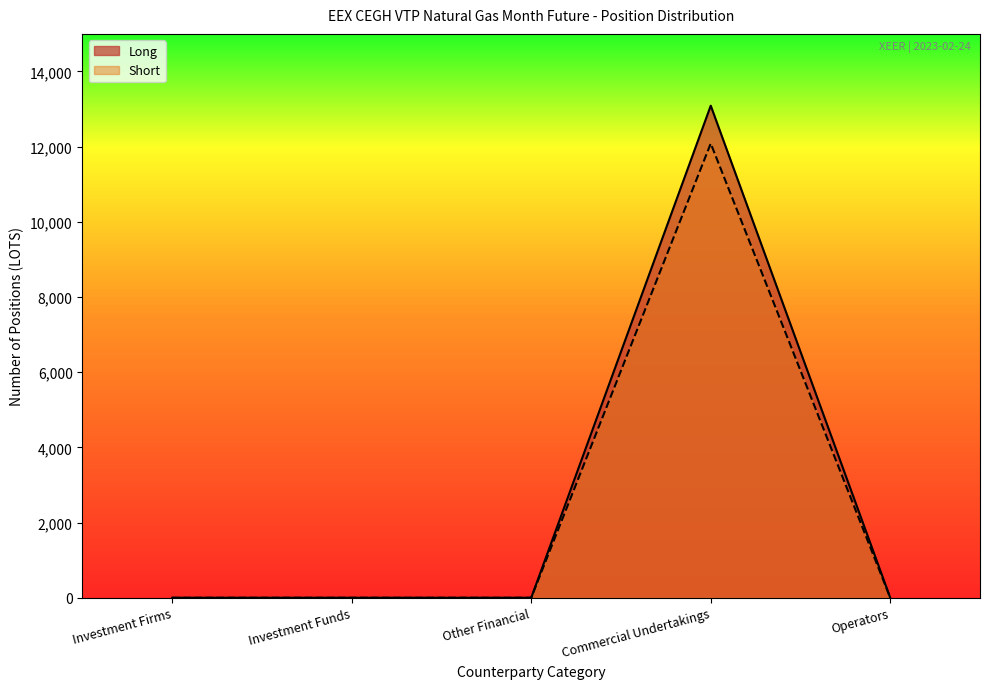

At which category is the sum across all series the highest?

Commercial Undertakings